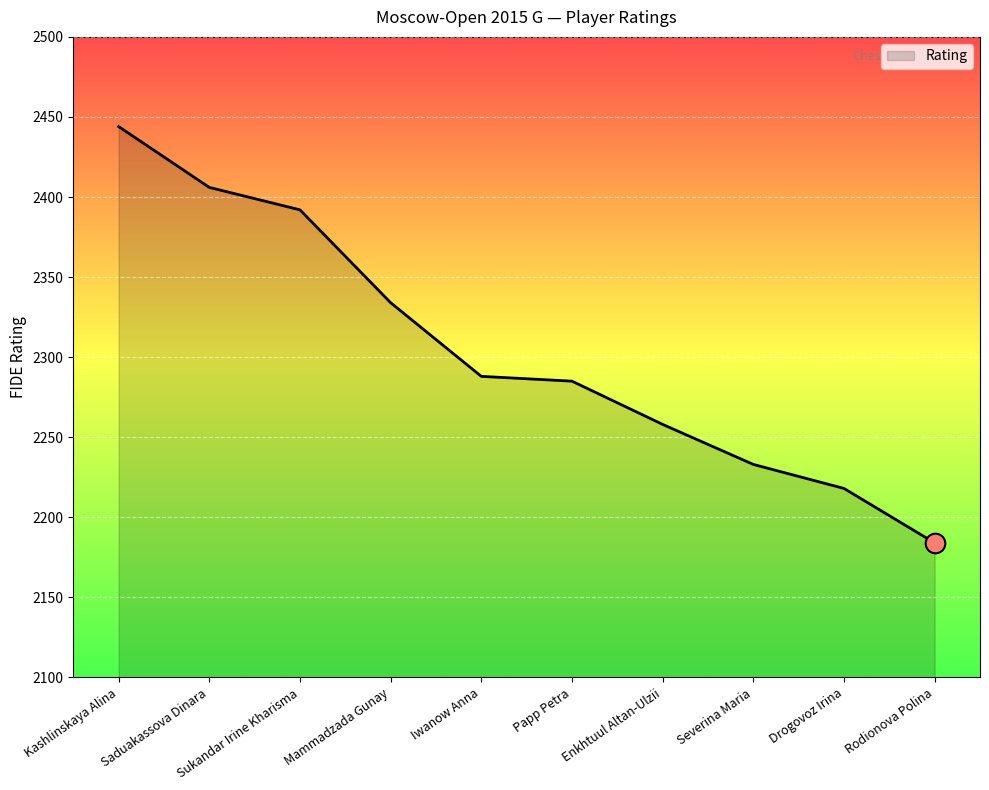

What is the ratio of the value at Drogovoz Irina to the value at Sukandar Irine Kharisma?

0.9